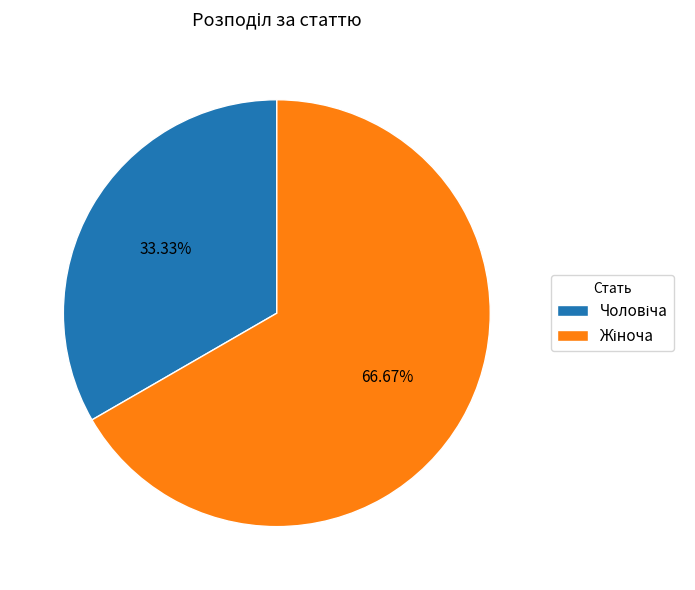

How many segments does this pie chart have?

2